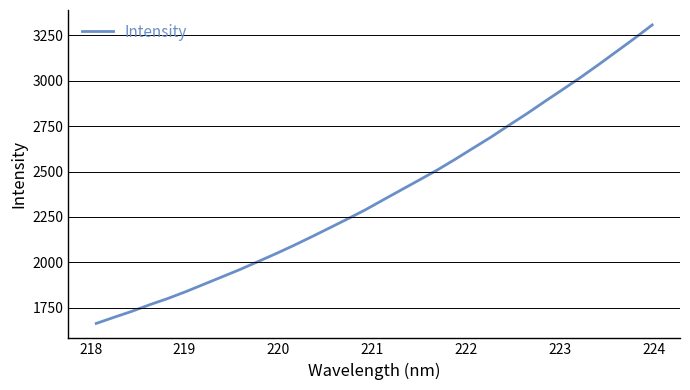

What is the maximum value shown in the chart?

3307.4